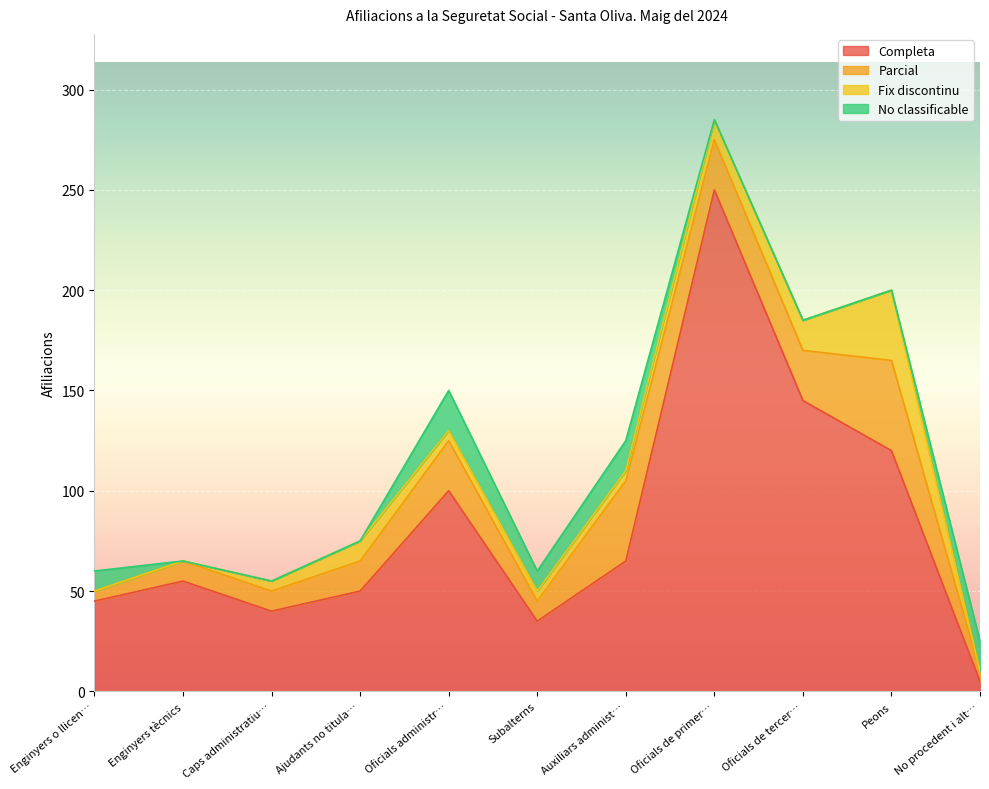

List the series in order of their peak value, lowest first.

No classificable, Fix discontinu, Parcial, Completa